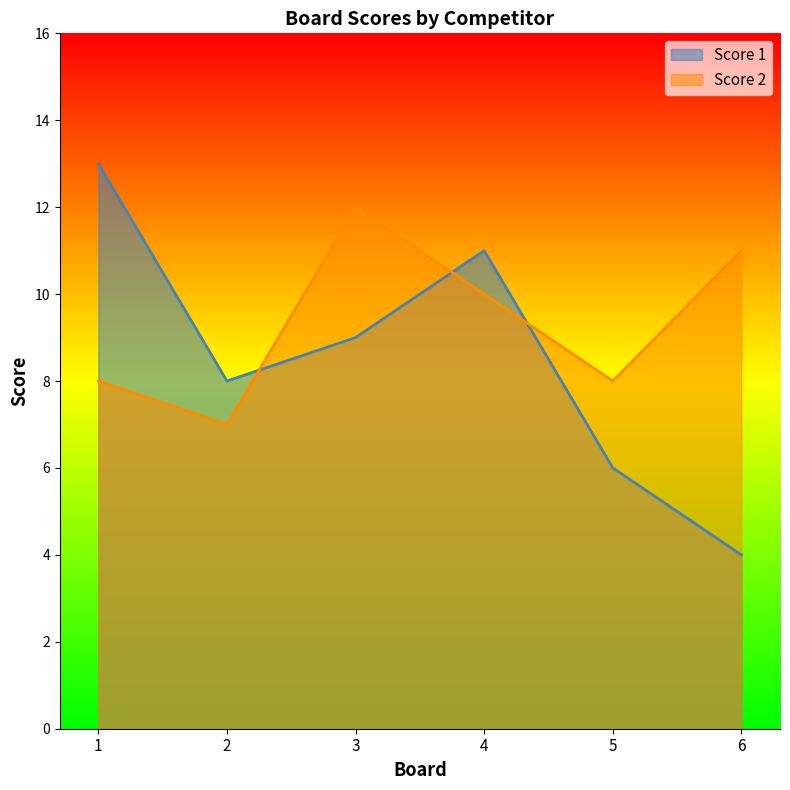

How many distinct data groups are displayed?

2